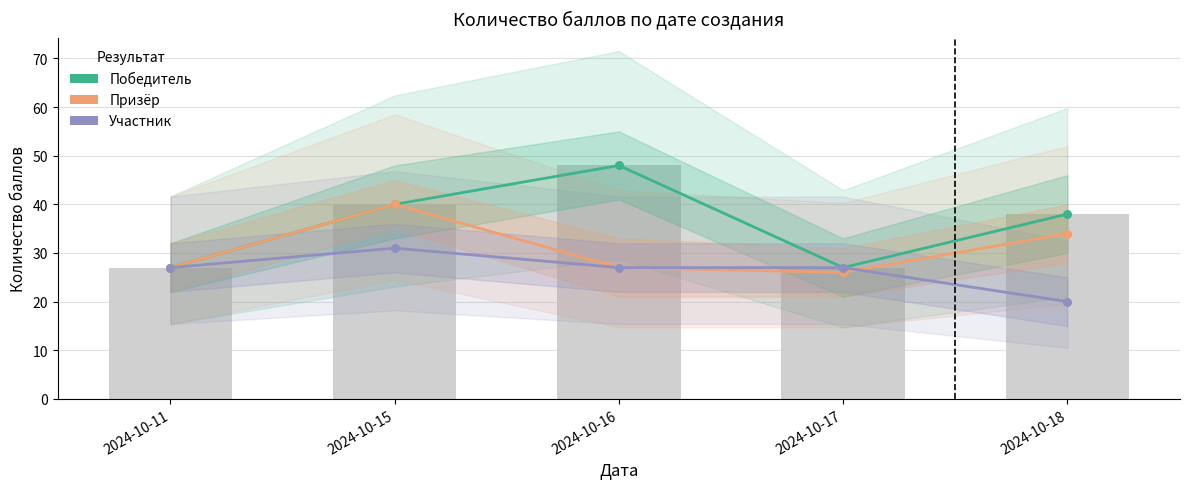

Which series reaches the minimum Y coordinate?

Участник